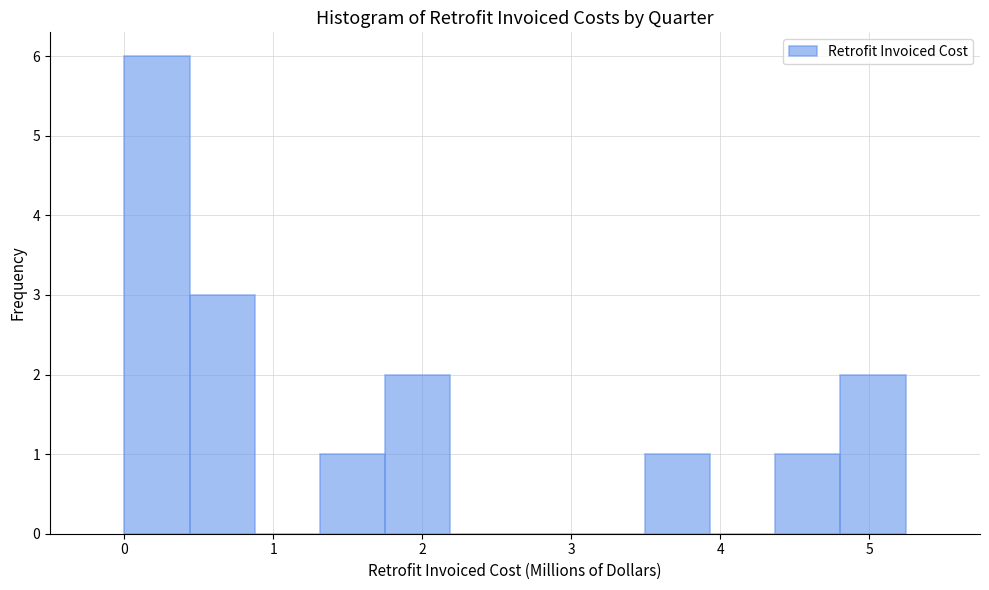

How tall is the bar that spans 1.7 to 2.2 on the x-axis? Neither the bar edges nor the heights are printed on the chart, so give them approximately, as read against the axes.

2